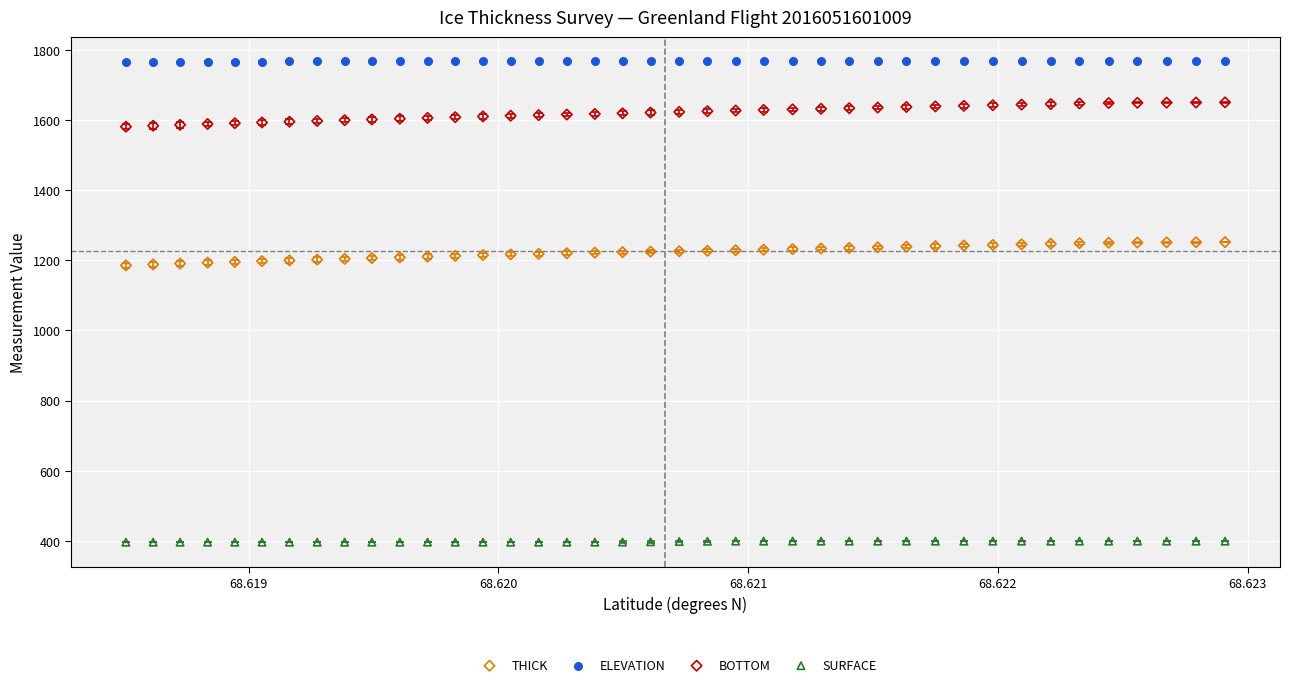

Across all data points, what is the range of Y values (max minus min)?

1372.9